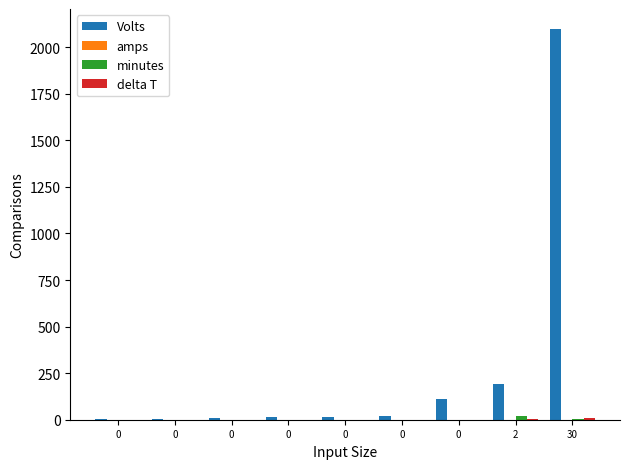

How many distinct data groups are displayed?

4